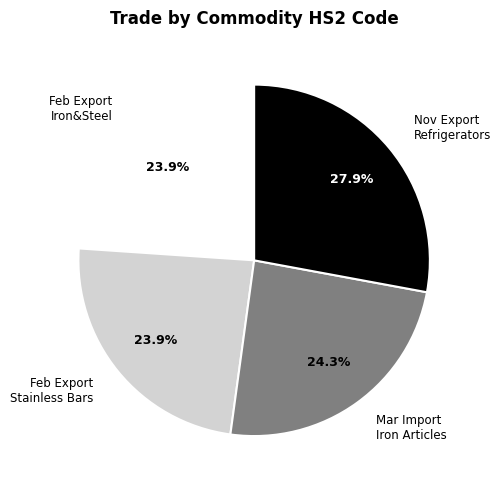

Combined, what portion of the pie is Nov Export Refrigerators and Feb Export Stainless Bars?

51.8%